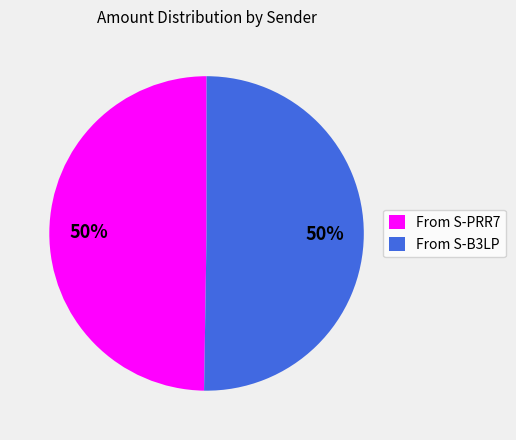

Approximately how many times larger is the value at From S-B3LP compared to From S-PRR7?

1.0